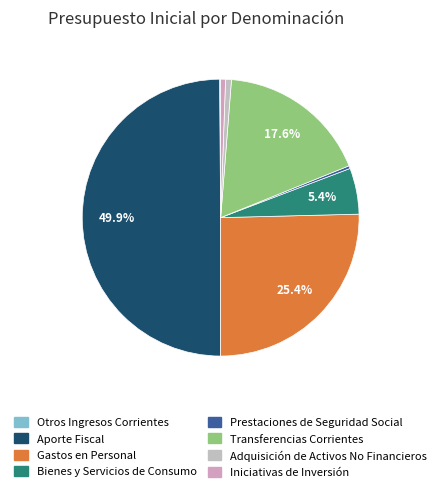

Count the number of slices in the pie.

8